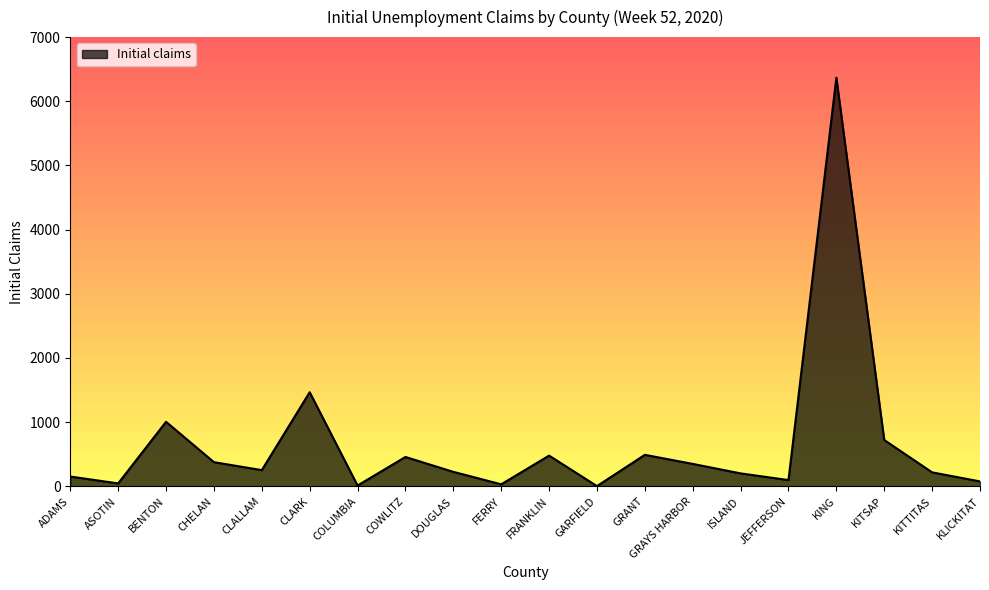

Read the value at GRAYS HARBOR.

349